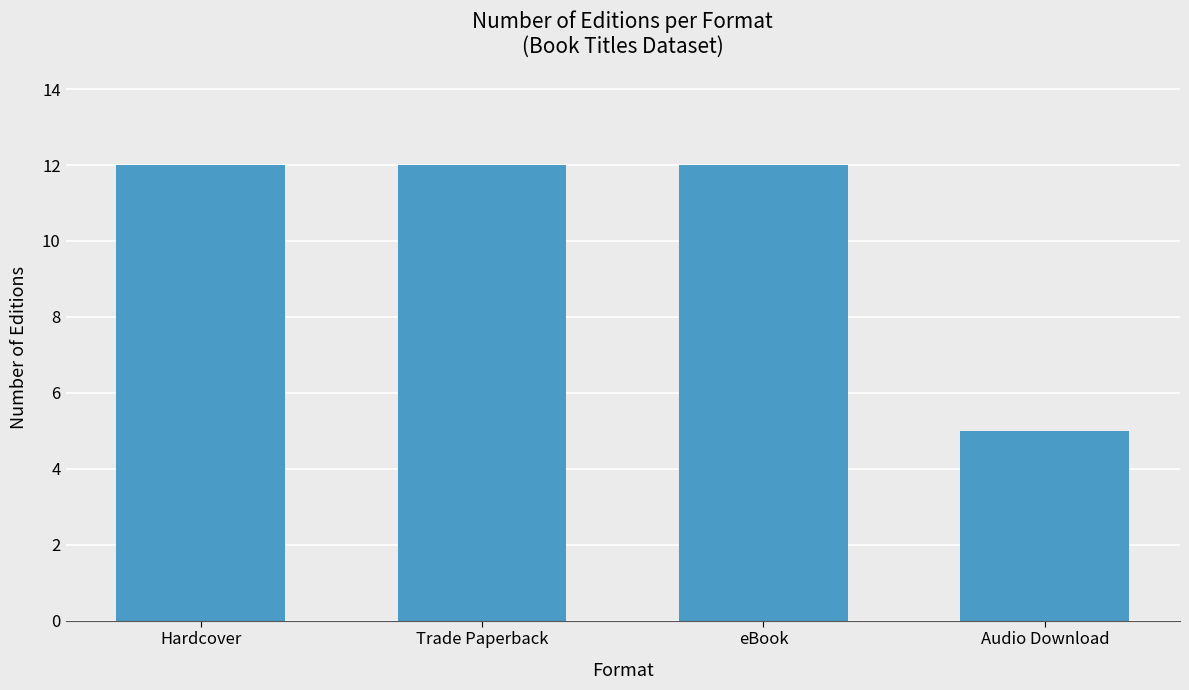

What is the difference between the maximum and minimum values?

7